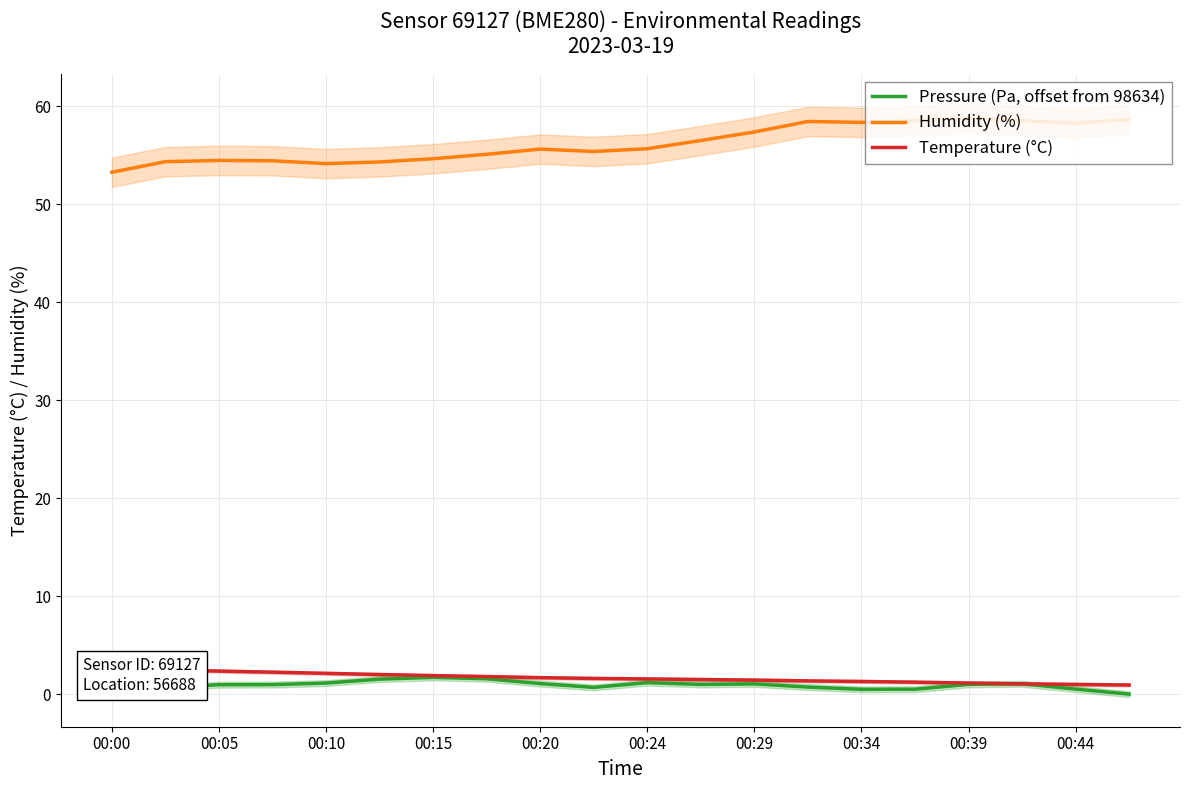

Is the value of Pressure (Pa, offset from 98634) at 00:20 greater than the value of Humidity (%) at 00:00?

No